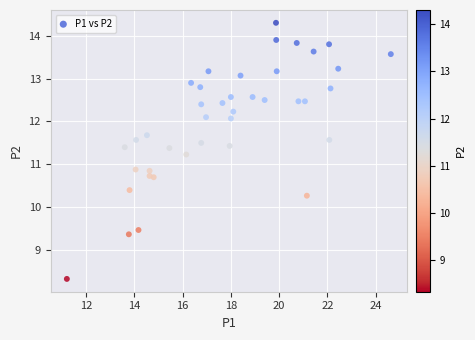

What is the range of X values (max minus min)?

13.4